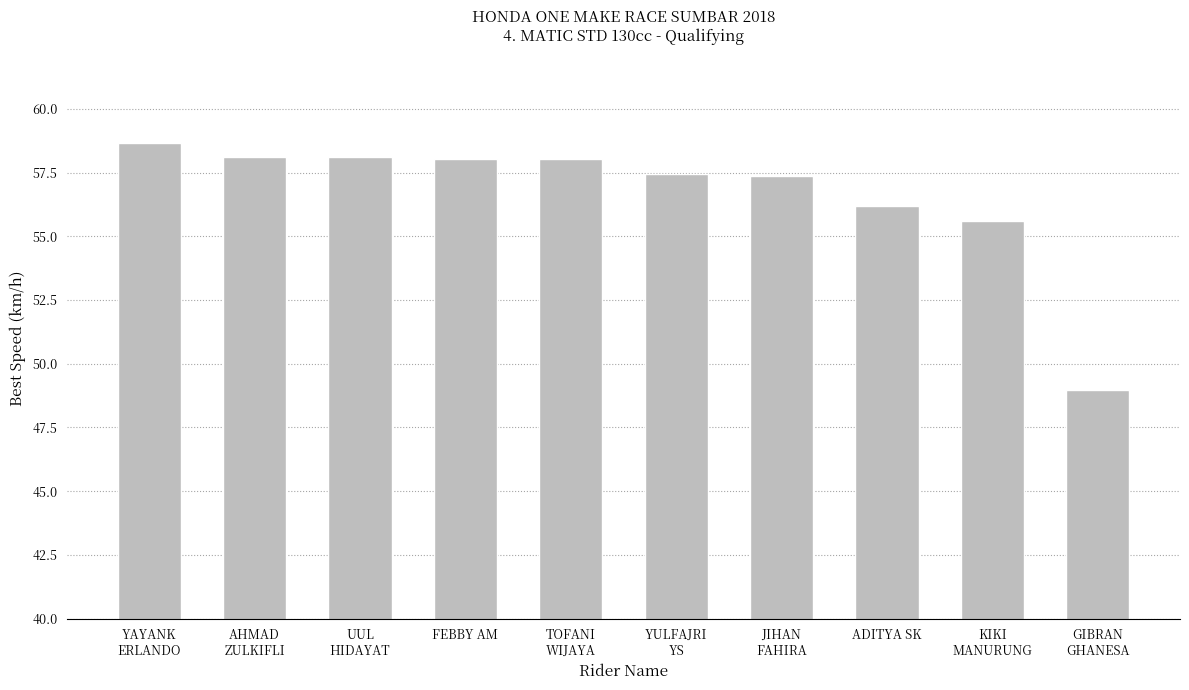

How many bars are there in total?

10